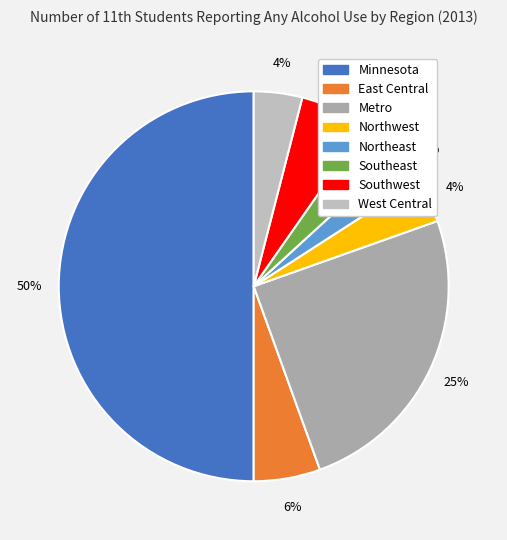

True or false: East Central accounts for 15% of the total.

False